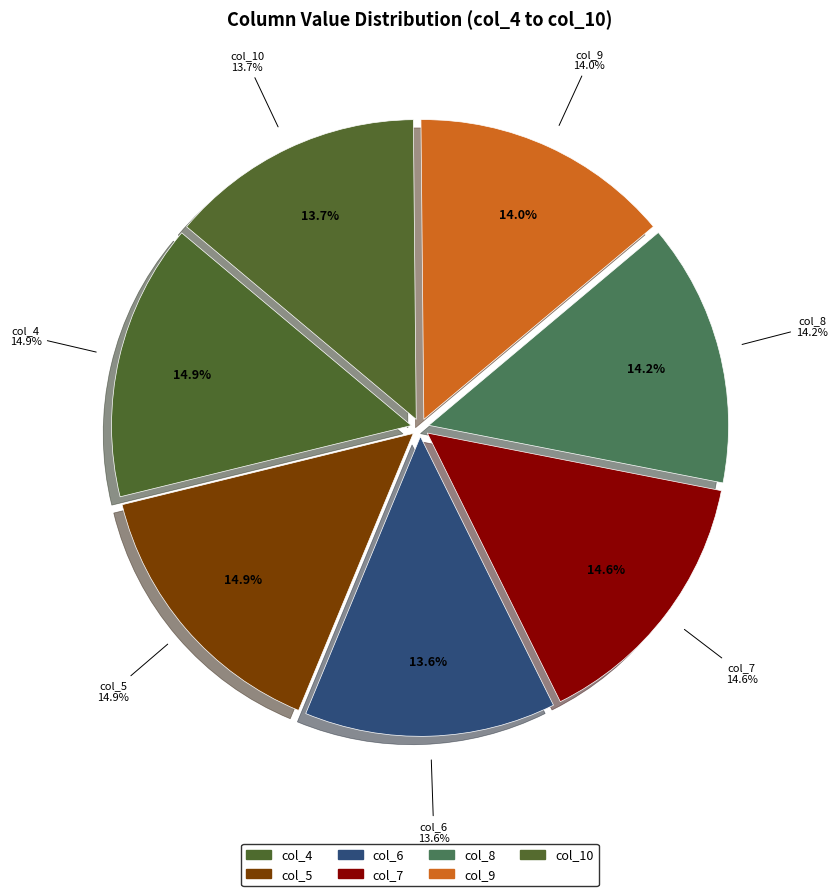

How many segments does this pie chart have?

7